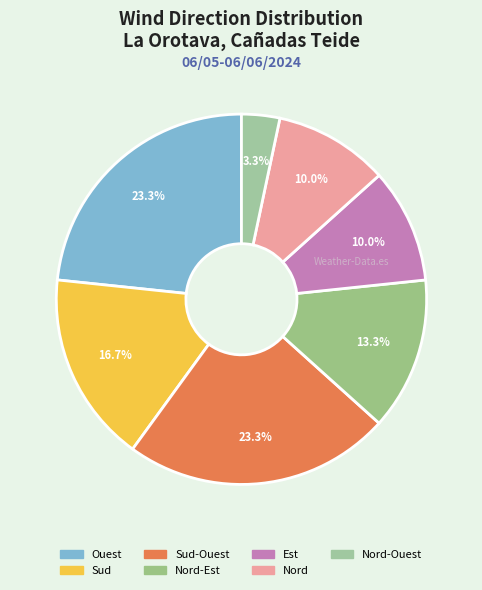

Count the number of slices in the pie.

7